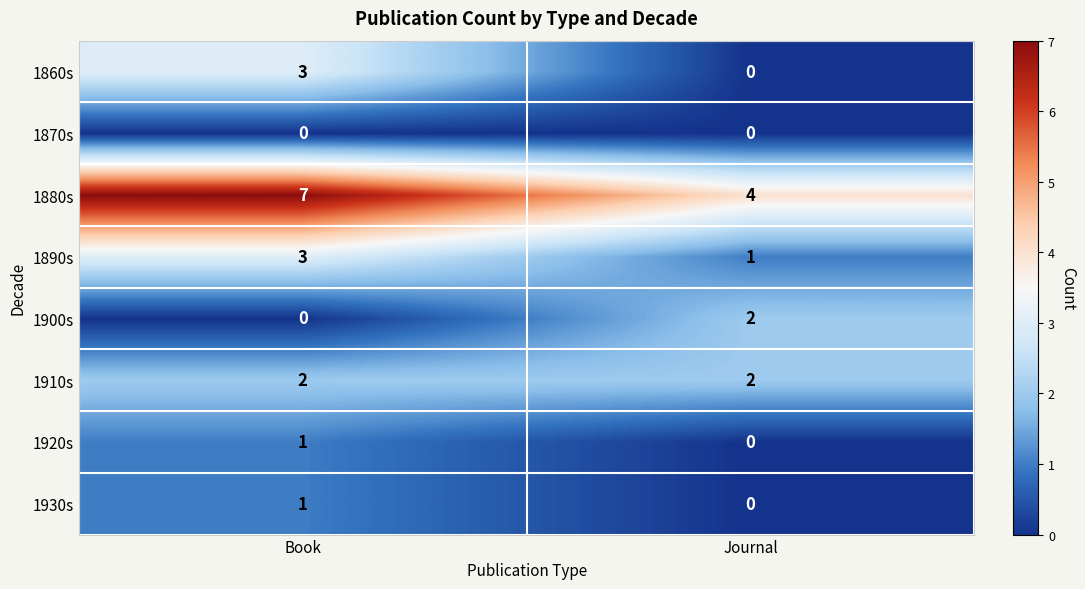

The 1900s series shows 0 at Book. True or false?

True